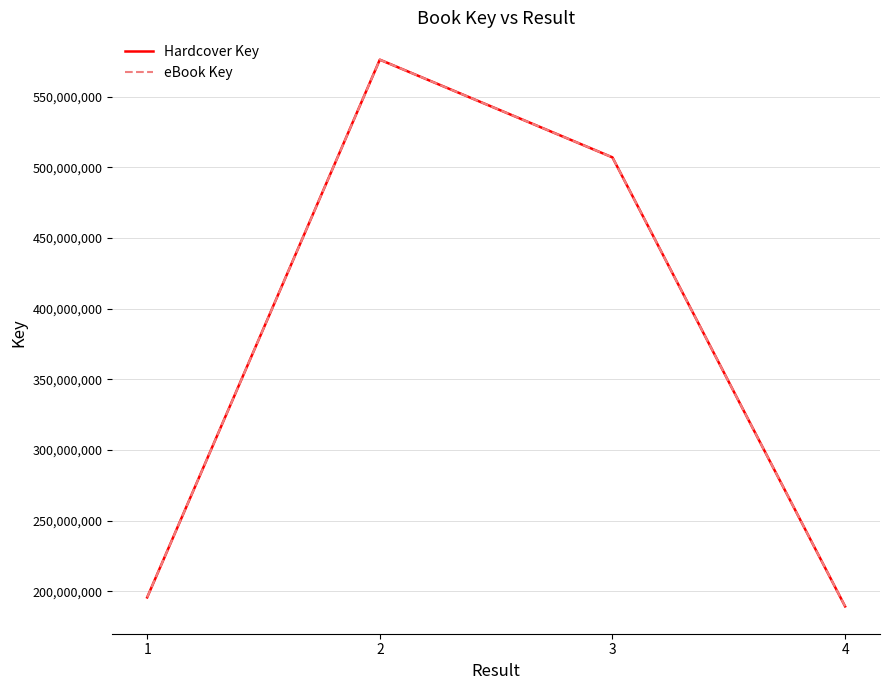

Which series has the widest spread of values?

Hardcover Key